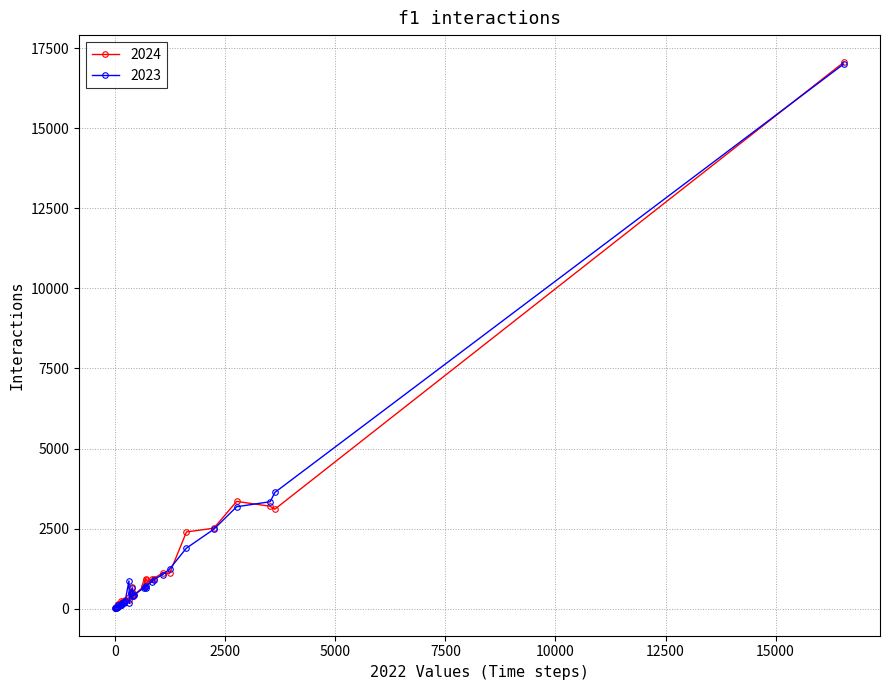

True or false: 2024 and 2023 intersect in this chart.

False